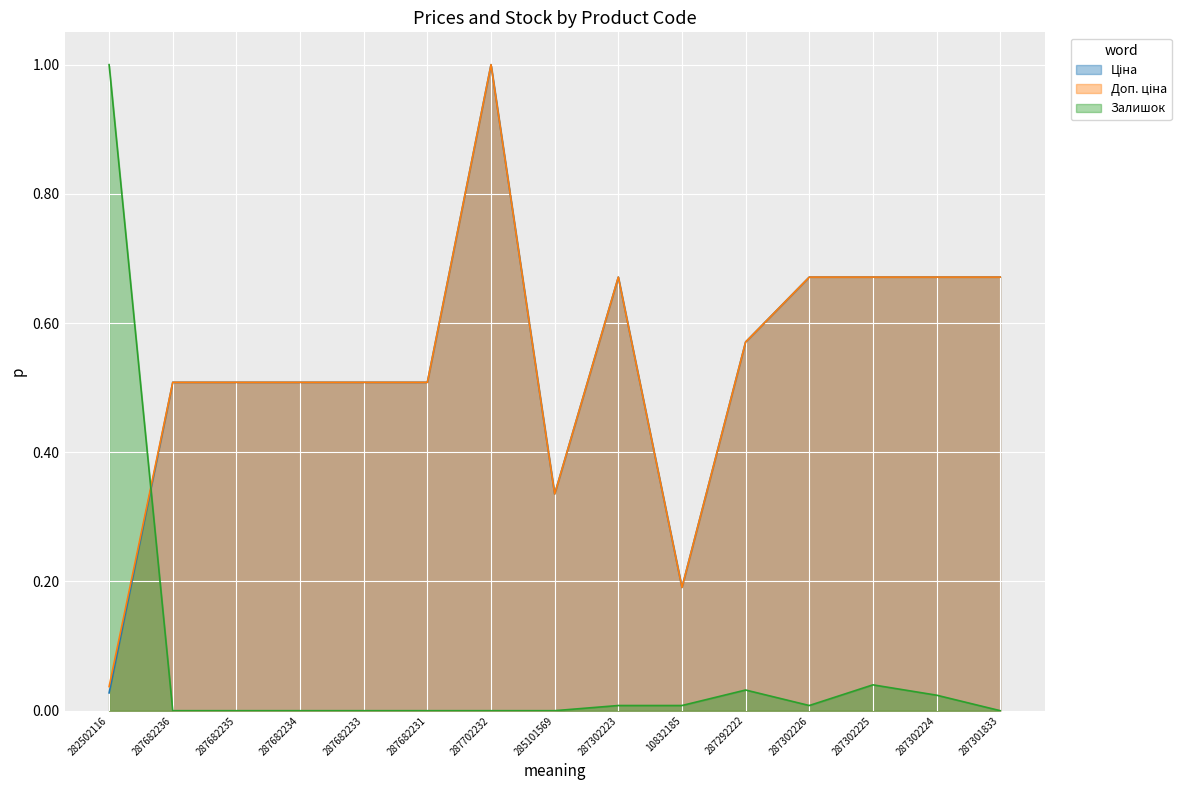

Between 287292222 and 287682235, which is larger?

287292222